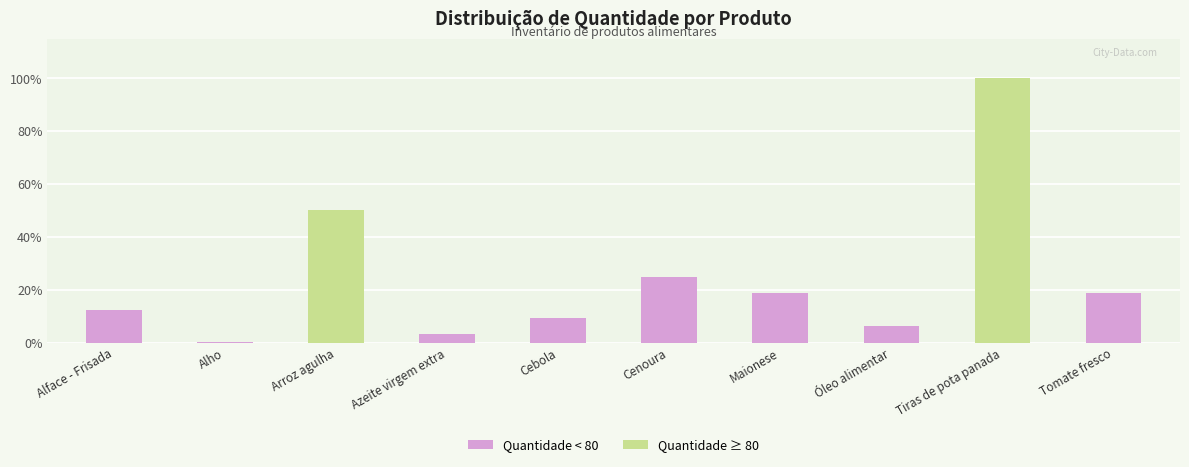

What is the difference between the second highest and second lowest values?

75.0